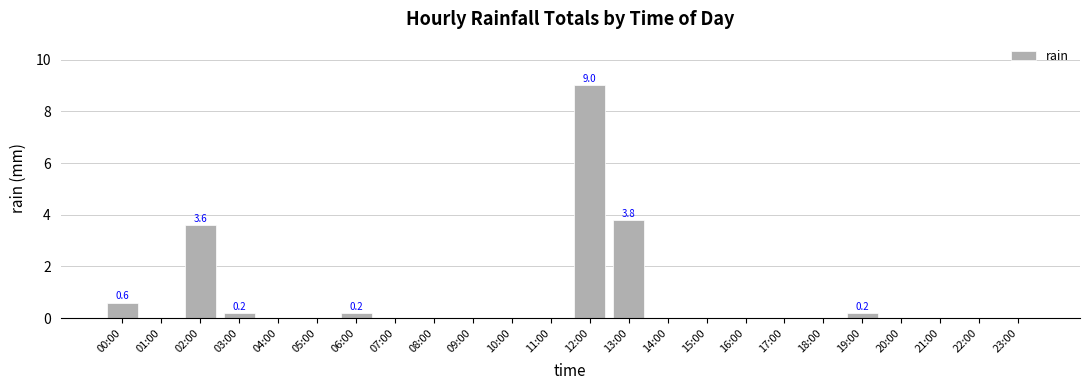

At which label is the value closest to 4?

13:00